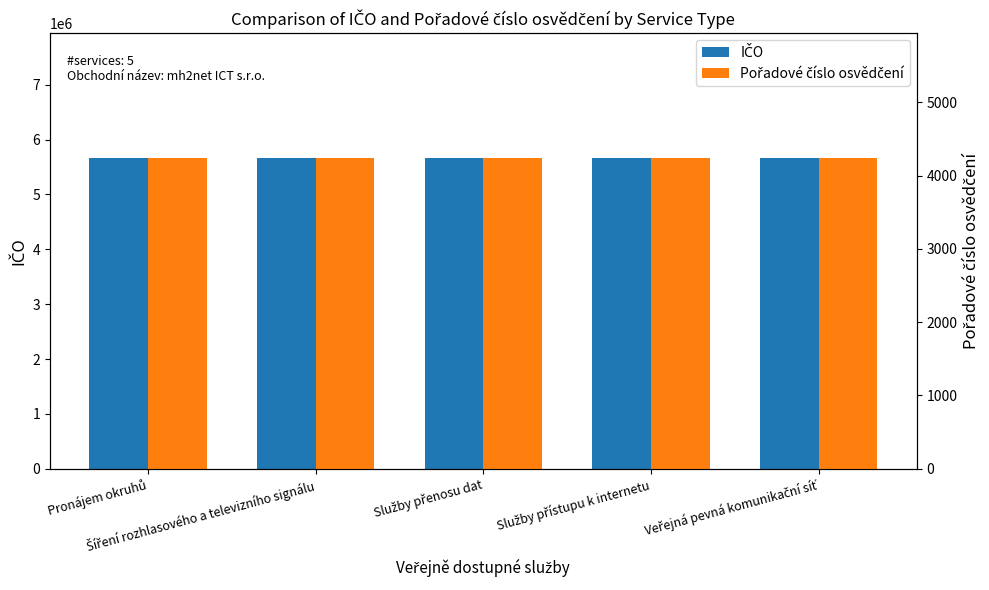

How many data points does each series have?

5